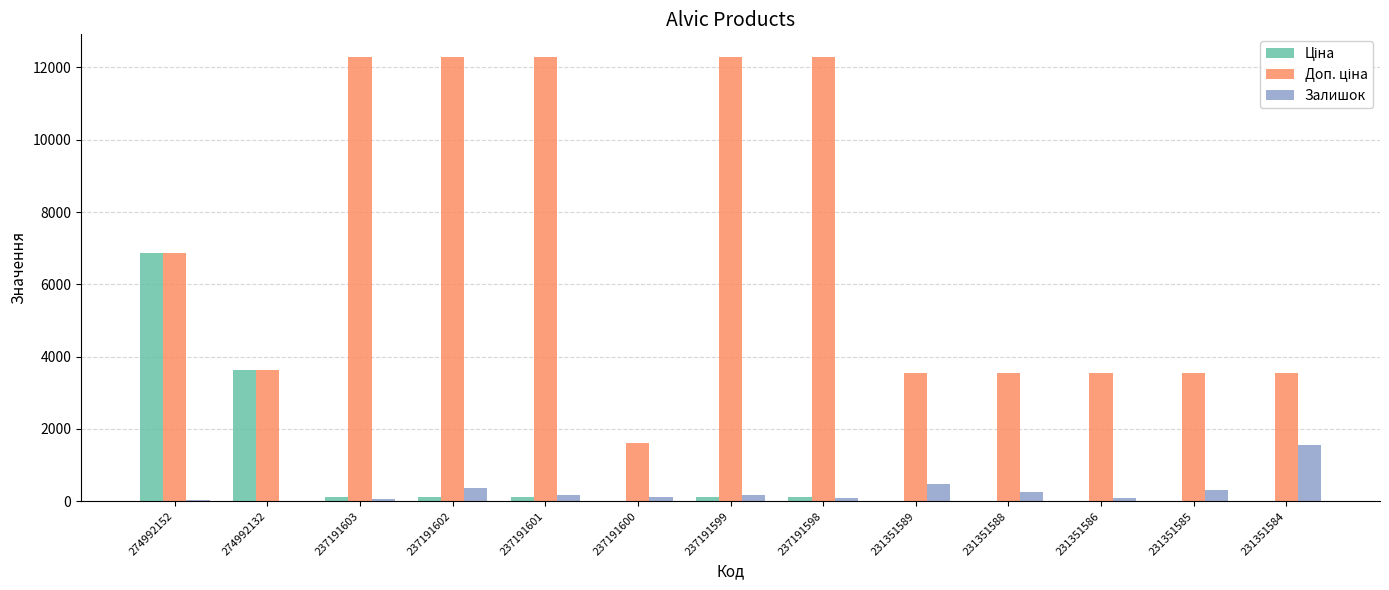

Where does the Залишок series first go above 159?

237191602